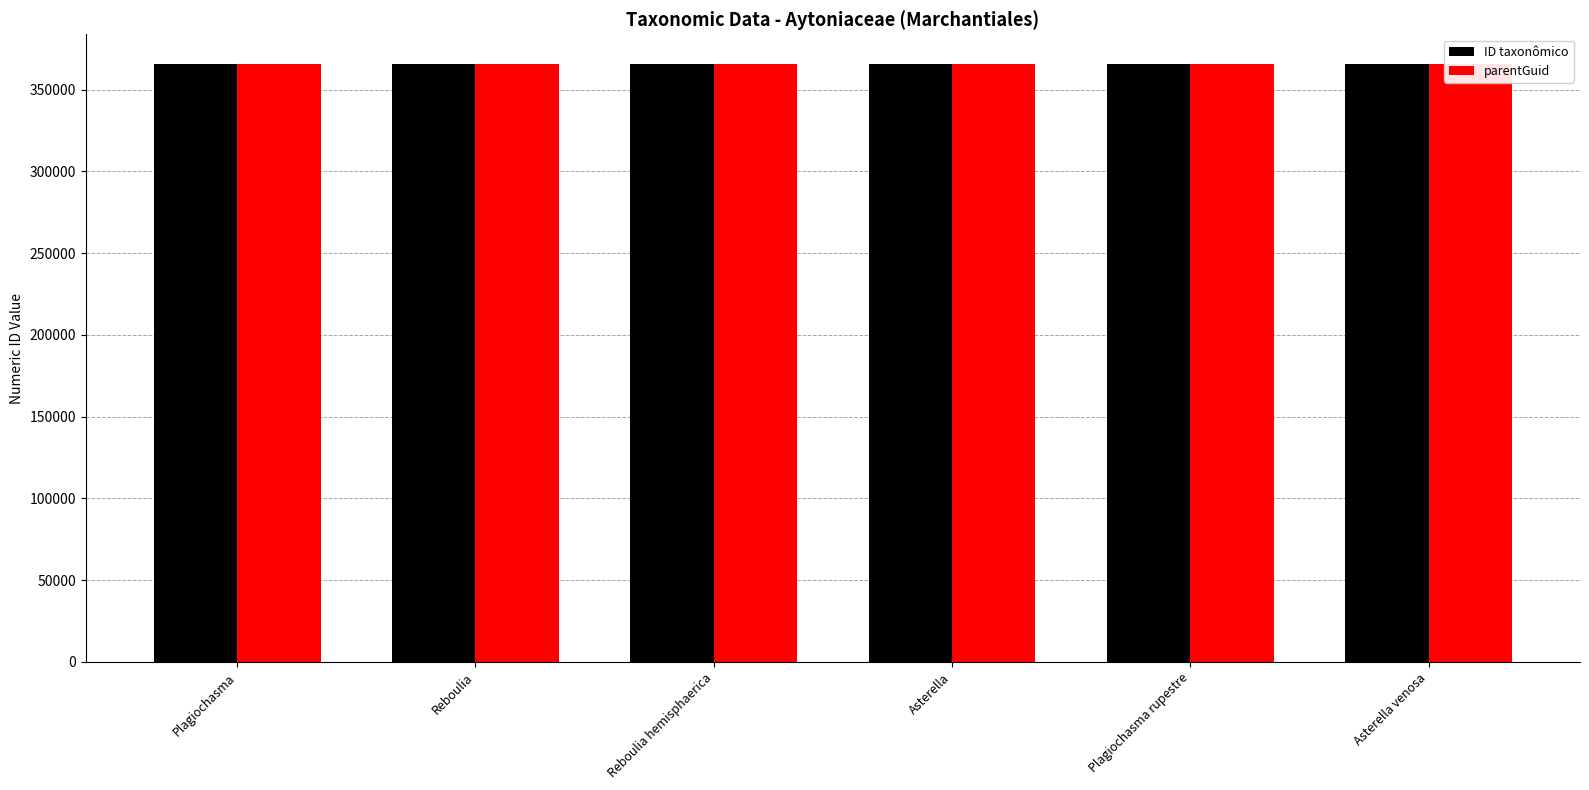

How many bars are there in each group?

2